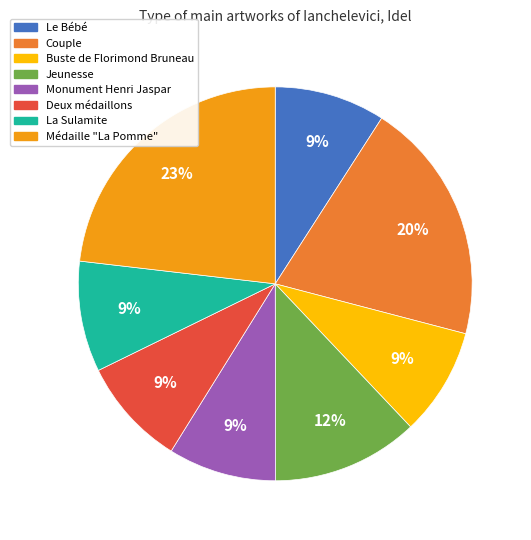

Do Monument Henri Jaspar and Buste de Florimond Bruneau together represent more than half of the pie?

No